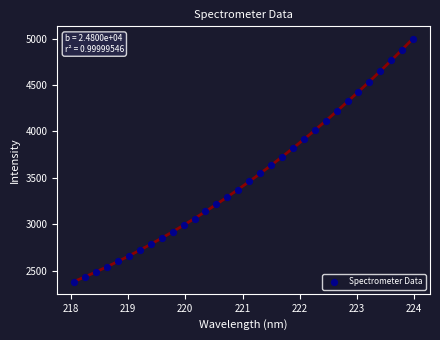

What is the range of X values (max minus min)?

5.9